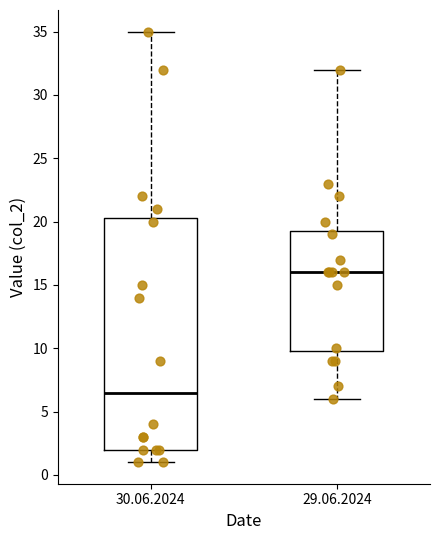

Reading left to right, read every box against the y-axis: the position of its median line, the range the box covers, and the ends of its whiskers. The values are not printed on the chart, so give them approximately, as read against the axis.

30.06.2024: median 6.5, box 2.0 to 20.5, whiskers 1.0 to 35.0
29.06.2024: median 16.0, box 10.0 to 19.5, whiskers 6.0 to 32.0